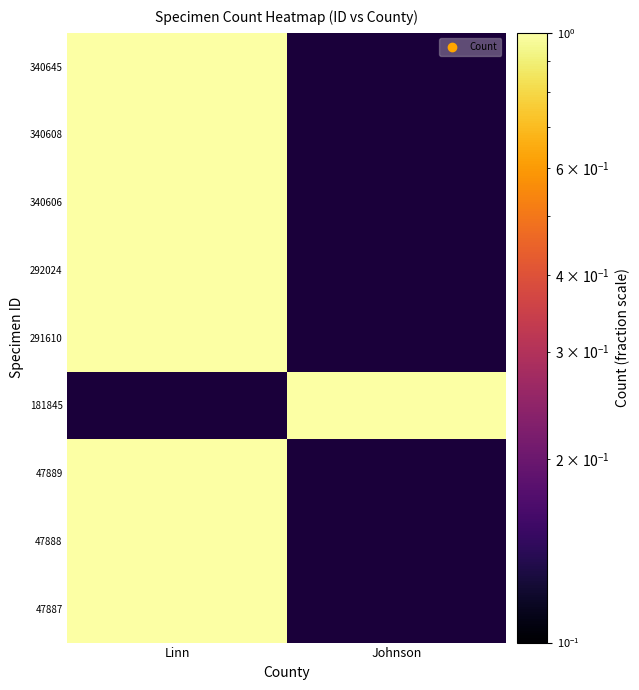

What is the spread (max minus min) of values at Johnson?

1